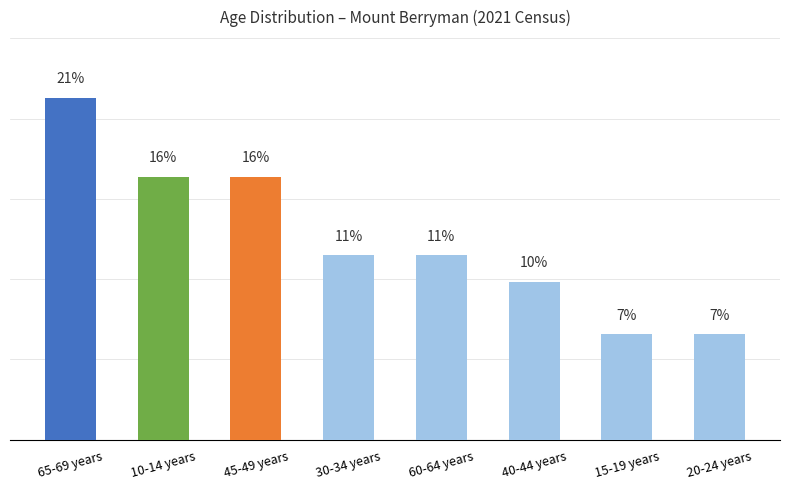

Does the chart contain any negative values?

No